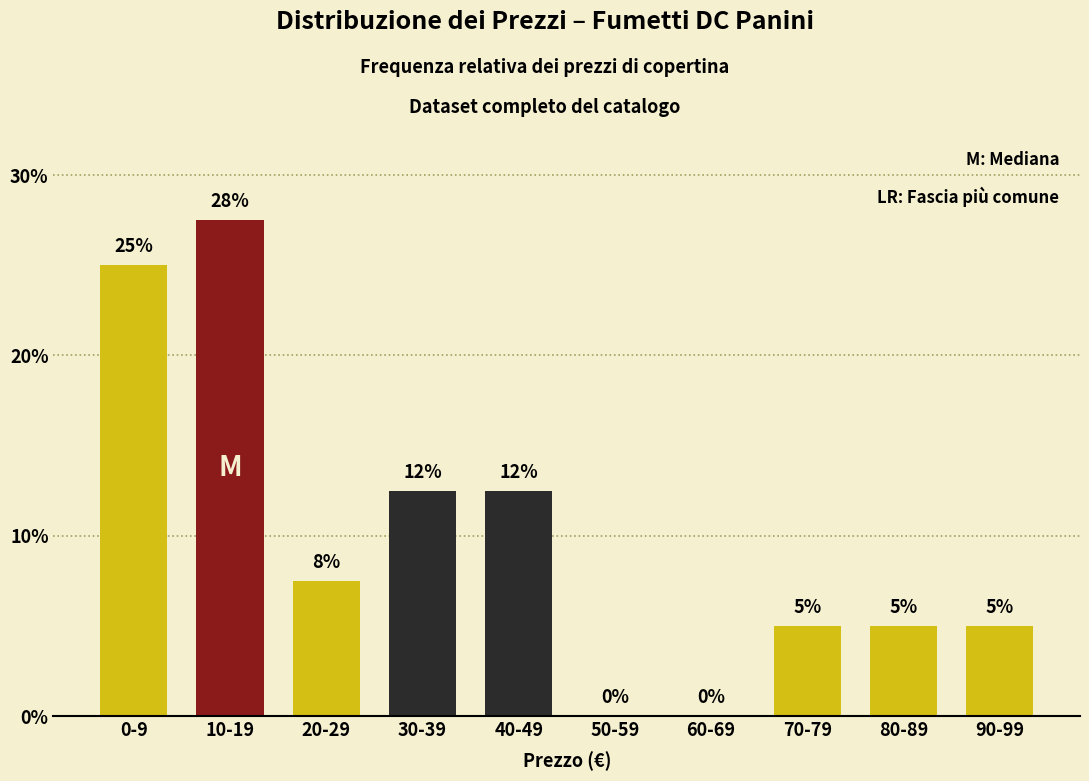

True or false: the data shows 25.0 at 0-9.

True